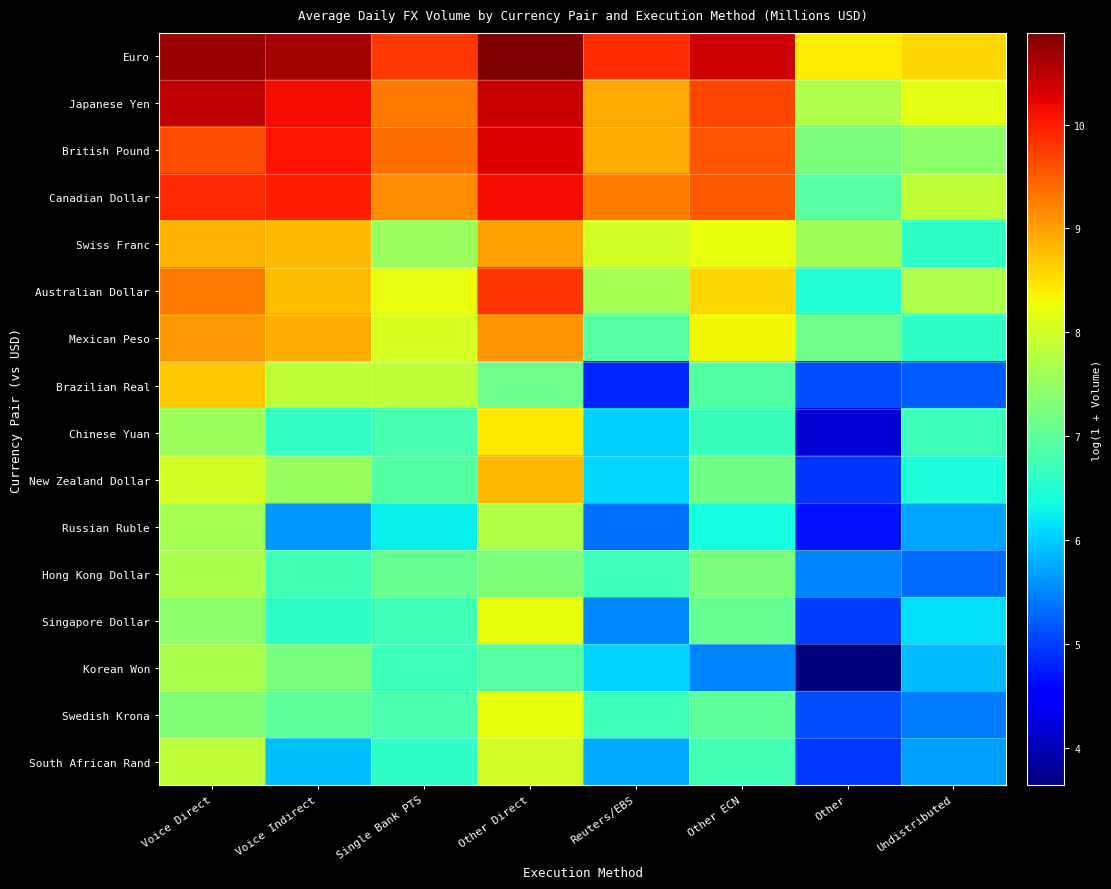

Reading left to right, transcribe all the data shown in this chart.

Euro: Voice Direct=10.7	Voice Indirect=10.7	Single Bank PTS=9.8	Other Direct=10.9	Reuters/EBS=9.9	Other ECN=10.4	Other=8.4	Undistributed=8.6
Japanese Yen: Voice Direct=10.5	Voice Indirect=10.1	Single Bank PTS=9.3	Other Direct=10.4	Reuters/EBS=8.9	Other ECN=9.7	Other=7.7	Undistributed=8.2
British Pound: Voice Direct=9.6	Voice Indirect=10.1	Single Bank PTS=9.4	Other Direct=10.3	Reuters/EBS=8.9	Other ECN=9.6	Other=7.2	Undistributed=7.4
Canadian Dollar: Voice Direct=9.9	Voice Indirect=10.0	Single Bank PTS=9.1	Other Direct=10.1	Reuters/EBS=9.3	Other ECN=9.5	Other=6.9	Undistributed=7.9
Swiss Franc: Voice Direct=8.9	Voice Indirect=8.8	Single Bank PTS=7.5	Other Direct=9.0	Reuters/EBS=8.0	Other ECN=8.2	Other=7.6	Undistributed=6.6
Australian Dollar: Voice Direct=9.3	Voice Indirect=8.8	Single Bank PTS=8.2	Other Direct=9.8	Reuters/EBS=7.6	Other ECN=8.6	Other=6.5	Undistributed=7.7
Mexican Peso: Voice Direct=9.1	Voice Indirect=8.9	Single Bank PTS=8.1	Other Direct=9.1	Reuters/EBS=6.9	Other ECN=8.3	Other=7.1	Undistributed=6.6
Brazilian Real: Voice Direct=8.7	Voice Indirect=7.8	Single Bank PTS=7.8	Other Direct=7.1	Reuters/EBS=4.8	Other ECN=6.9	Other=5.1	Undistributed=5.2
Chinese Yuan: Voice Direct=7.6	Voice Indirect=6.6	Single Bank PTS=6.8	Other Direct=8.4	Reuters/EBS=6.0	Other ECN=6.7	Other=4.2	Undistributed=6.7
New Zealand Dollar: Voice Direct=8.0	Voice Indirect=7.5	Single Bank PTS=6.9	Other Direct=8.8	Reuters/EBS=6.1	Other ECN=7.2	Other=4.9	Undistributed=6.4
Russian Ruble: Voice Direct=7.6	Voice Indirect=5.6	Single Bank PTS=6.3	Other Direct=7.7	Reuters/EBS=5.3	Other ECN=6.4	Other=4.7	Undistributed=5.7
Hong Kong Dollar: Voice Direct=7.7	Voice Indirect=6.7	Single Bank PTS=7.1	Other Direct=7.3	Reuters/EBS=6.7	Other ECN=7.3	Other=5.5	Undistributed=5.3
Singapore Dollar: Voice Direct=7.4	Voice Indirect=6.6	Single Bank PTS=6.7	Other Direct=8.2	Reuters/EBS=5.5	Other ECN=7.0	Other=5.0	Undistributed=6.1
Korean Won: Voice Direct=7.7	Voice Indirect=7.3	Single Bank PTS=6.7	Other Direct=6.9	Reuters/EBS=6.1	Other ECN=5.5	Other=3.6	Undistributed=5.9
Swedish Krona: Voice Direct=7.3	Voice Indirect=7.0	Single Bank PTS=6.8	Other Direct=8.2	Reuters/EBS=6.7	Other ECN=7.0	Other=5.1	Undistributed=5.4
South African Rand: Voice Direct=7.8	Voice Indirect=5.9	Single Bank PTS=6.6	Other Direct=8.0	Reuters/EBS=5.8	Other ECN=6.8	Other=4.9	Undistributed=5.7